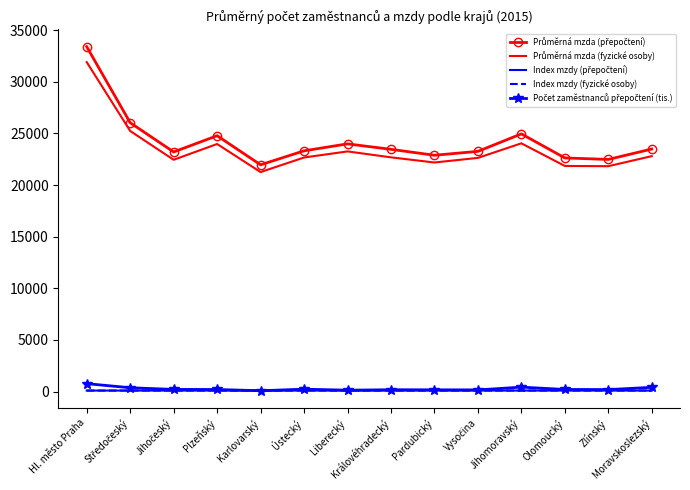

Which series has the largest range (max minus min)?

Průměrná mzda (přepočtení)